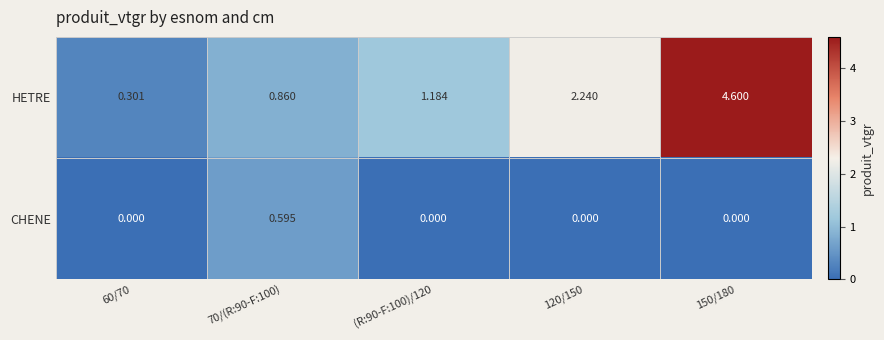

Rank the series by their average value, from lowest to highest.

CHENE, HETRE